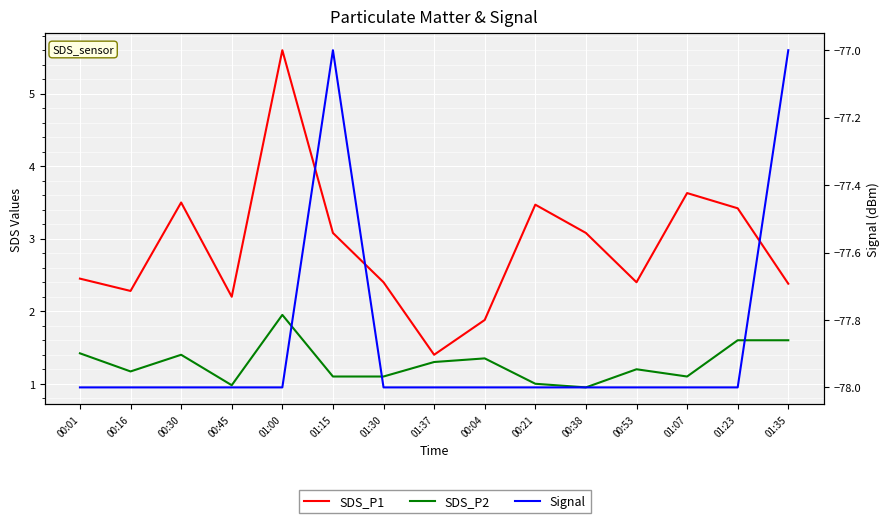

Does the chart display data point markers on the line(s)?

No